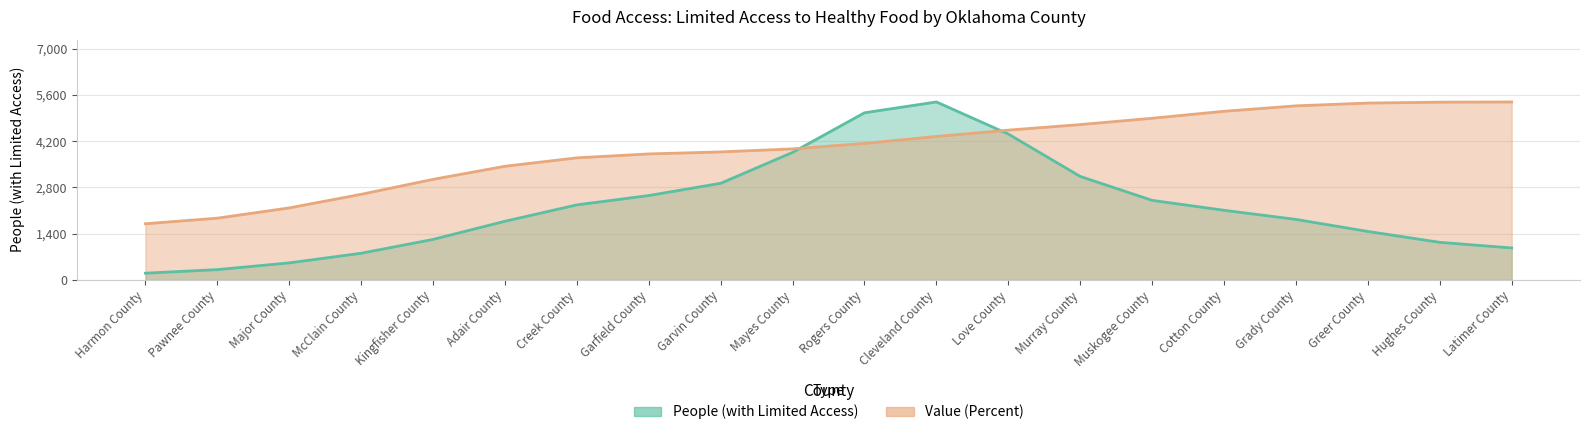

Where does the data first go above 4132?

Rogers County